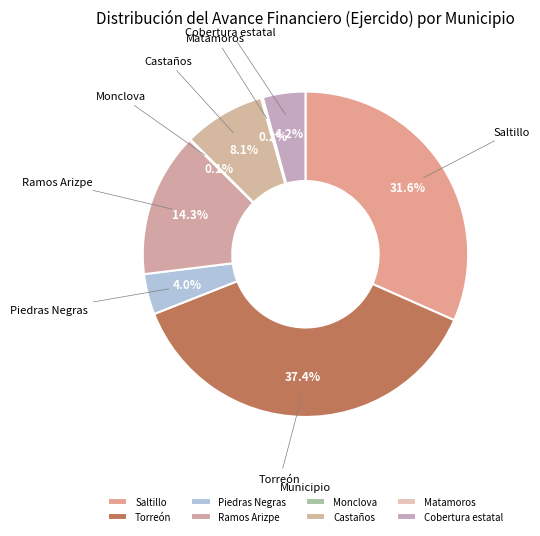

What percentage is NOT represented by Saltillo?

68.4%